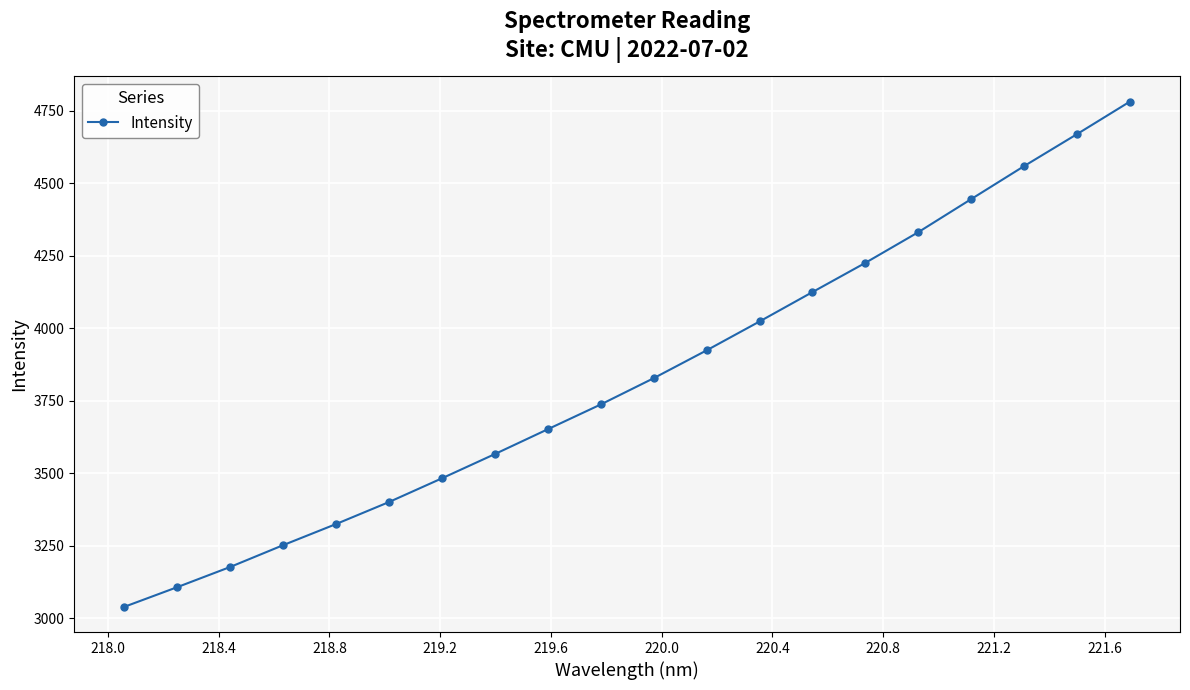

What is the minimum value shown in the chart?

3039.3